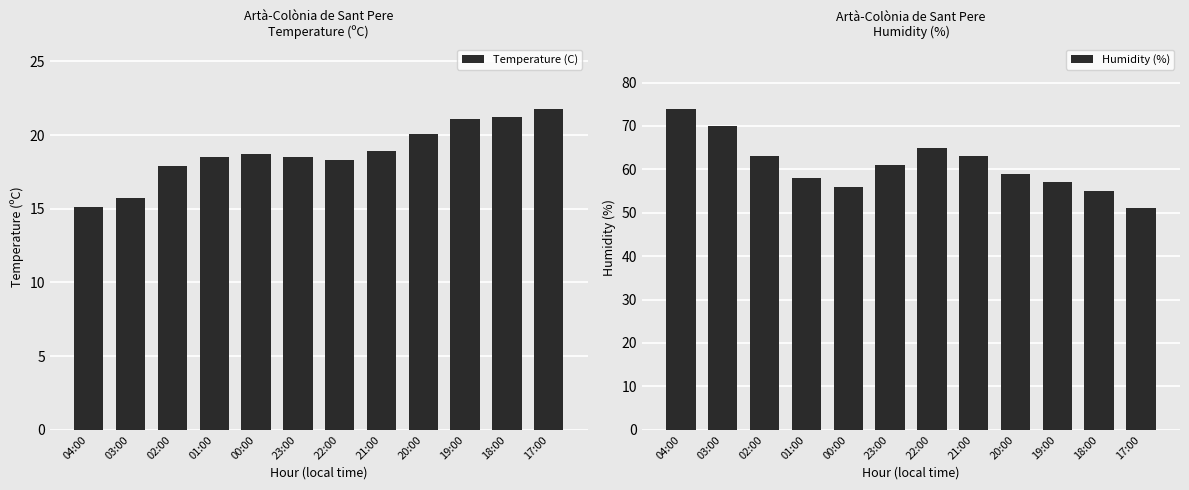

What is the total value across all series at 01:00?

76.5